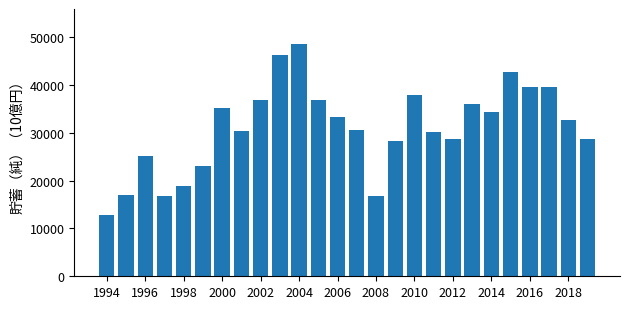

What is the minimum value shown in the chart?

12846.2